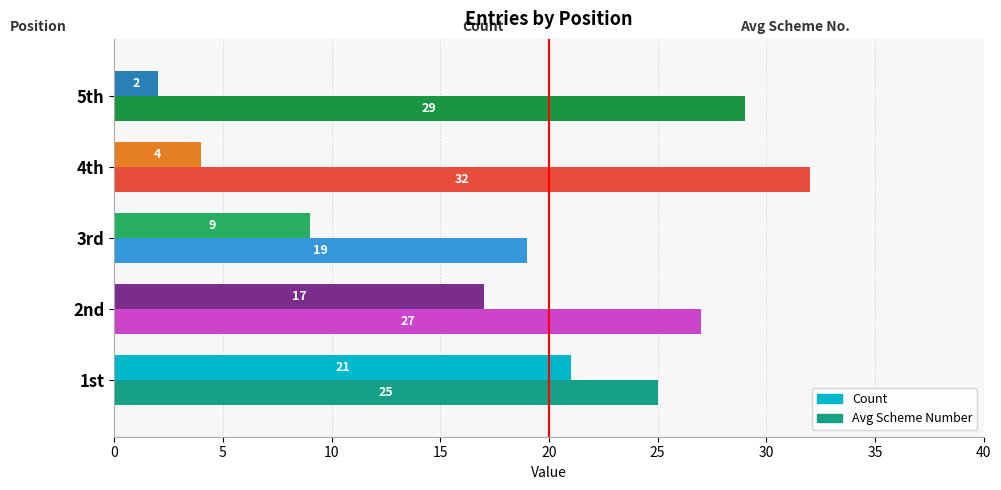

The Avg Scheme Number series shows 19 at 4th. True or false?

False